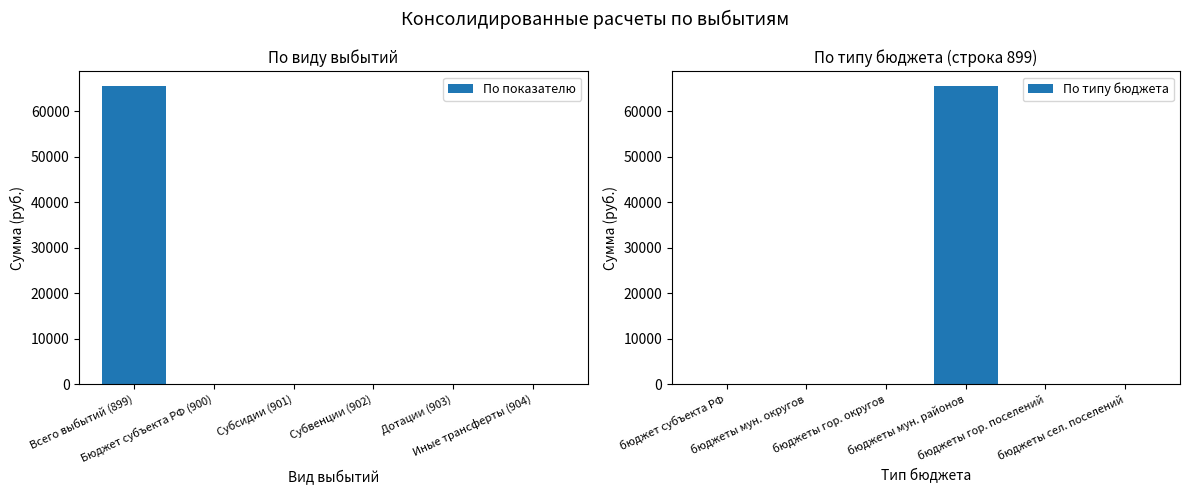

How many groups of bars are there?

6